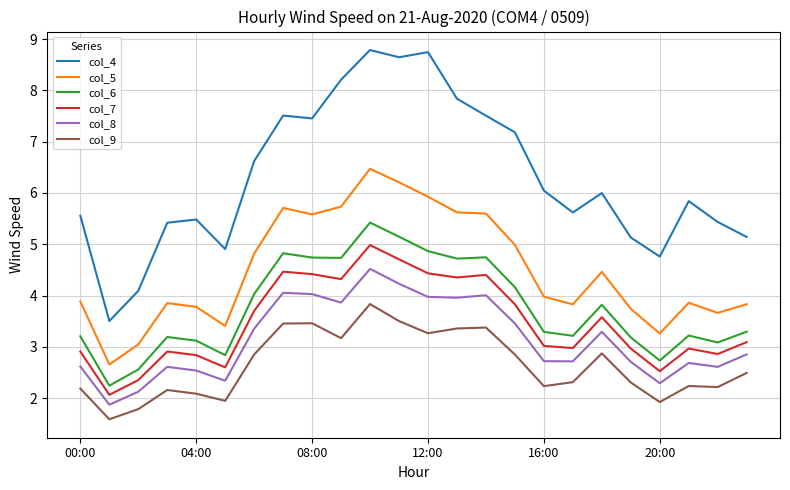

Which series has the widest spread of values?

col_4